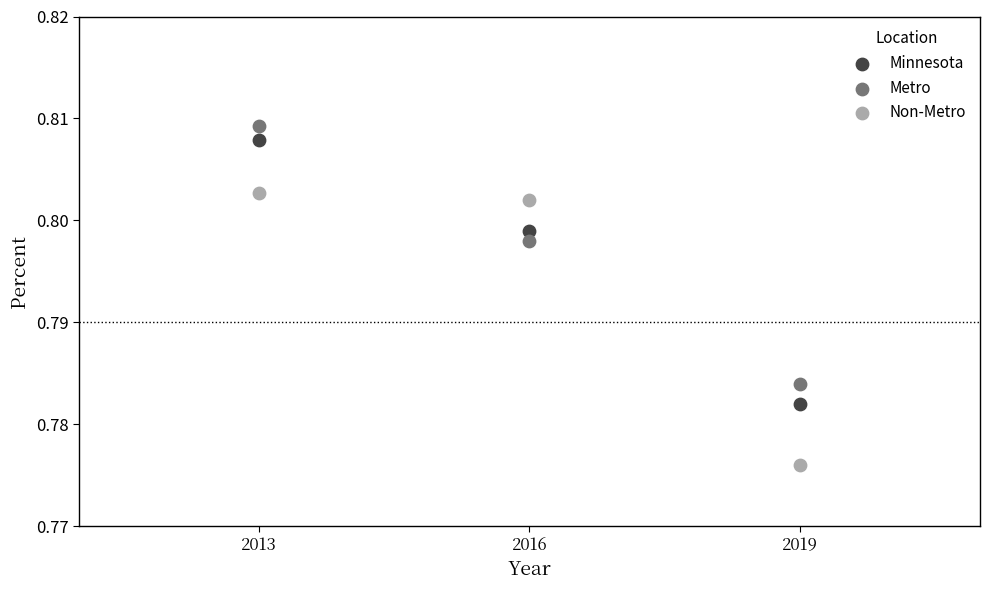

Across all data points, what is the average X value?

2016.0